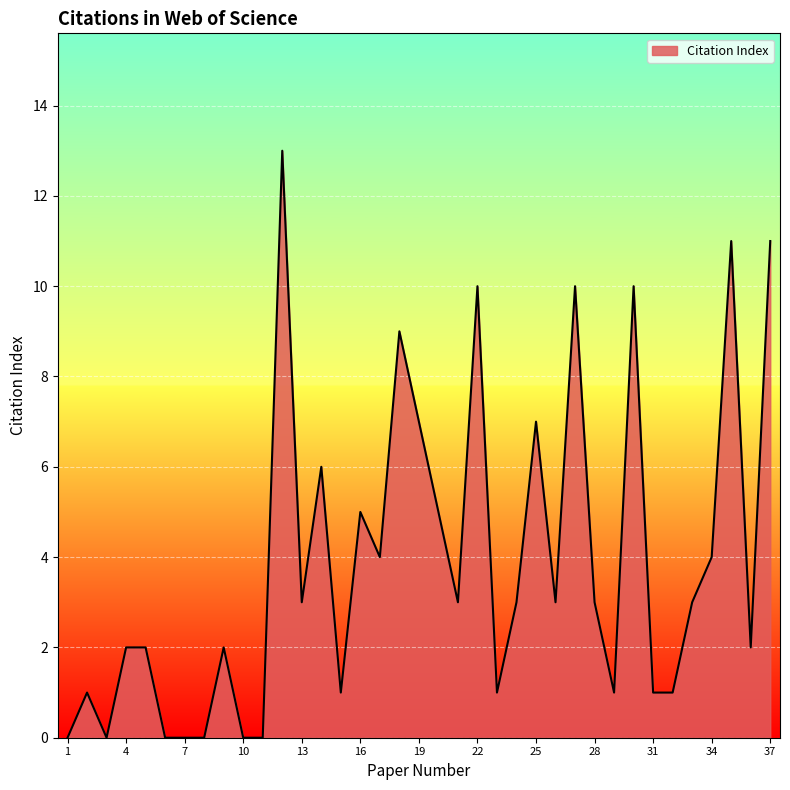

What is the difference between the second highest and second lowest values?

11